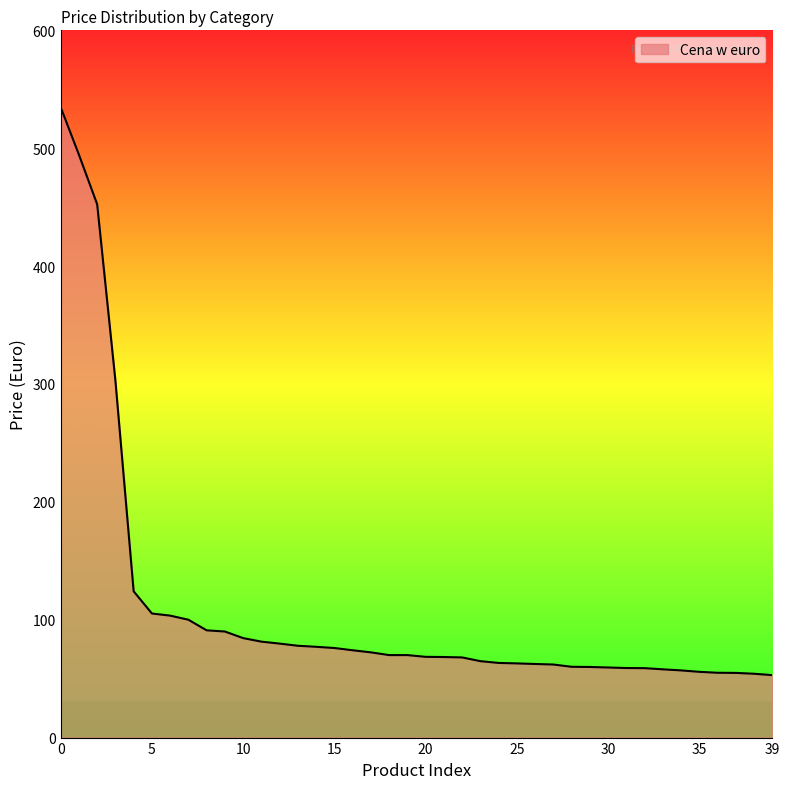

What is the minimum value shown in the chart?

53.0